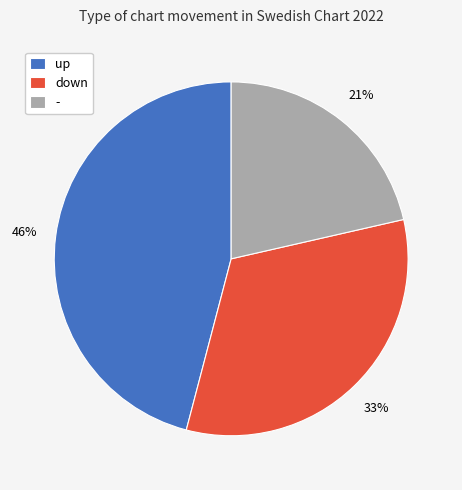

What percentage is the down slice, to the nearest percent?

33%